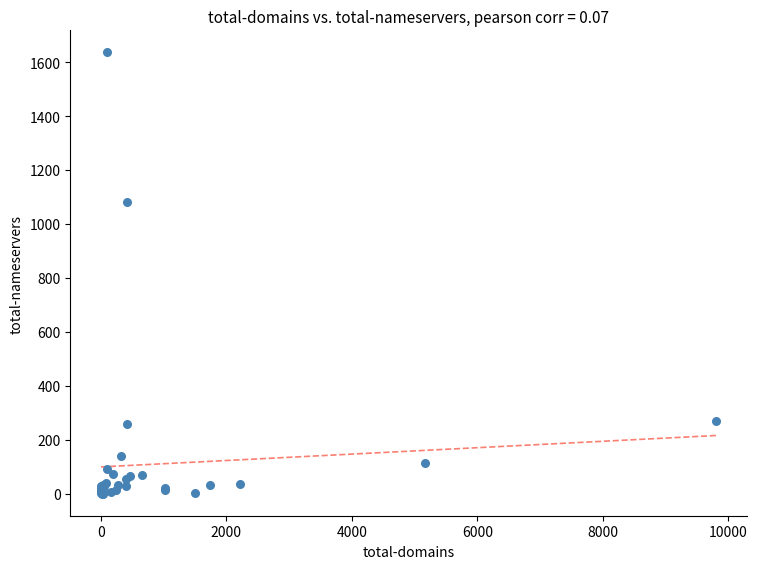

What Y value in the scatter plot is closest to 818?

1081